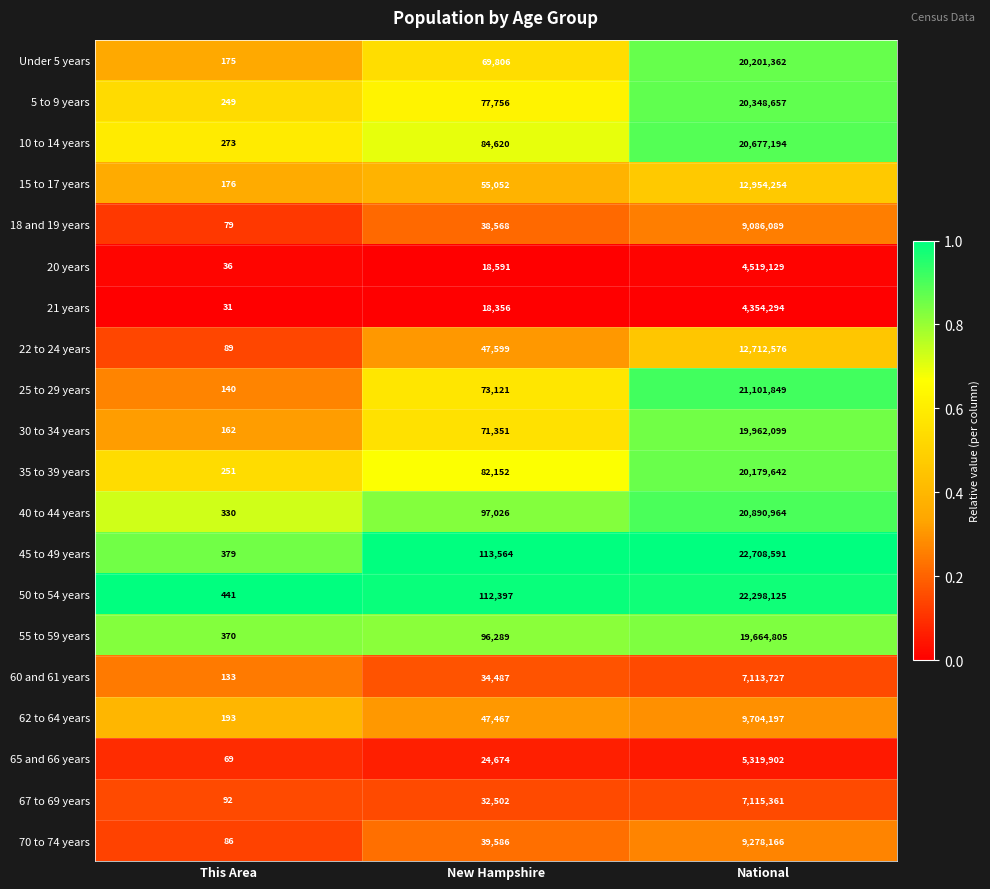

What is the spread (max minus min) of values at New Hampshire?

95208